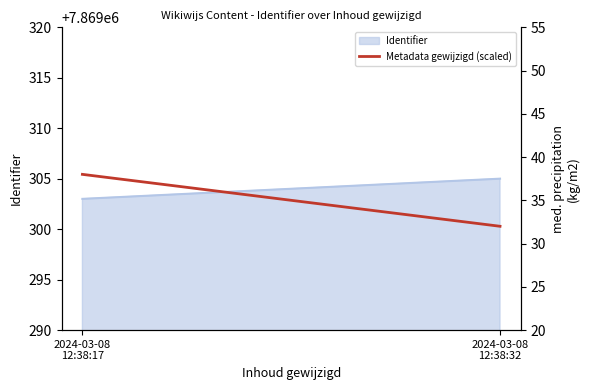

Rank the categories by value from highest to lowest.

2024-03-08
12:38:17, 2024-03-08
12:38:32